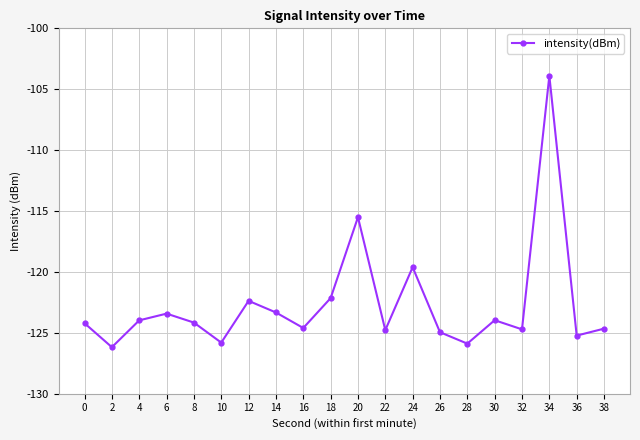

What value does the data have at 8?

-124.2